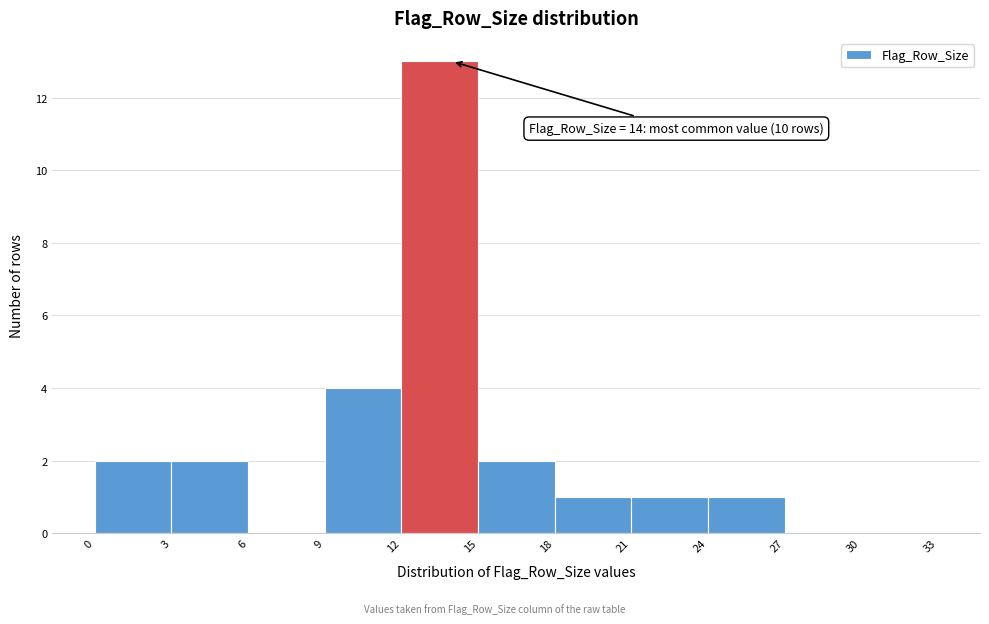

Which range on the x-axis has the tallest bar?

12 to 15